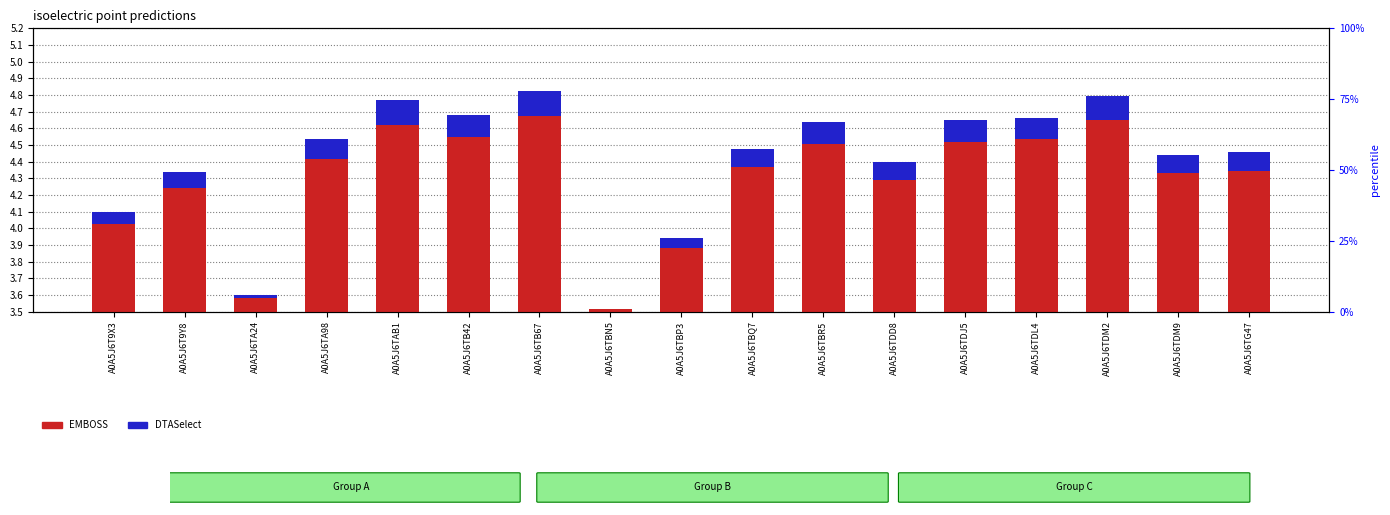

What are all the series names shown in the legend?

EMBOSS, DTASelect